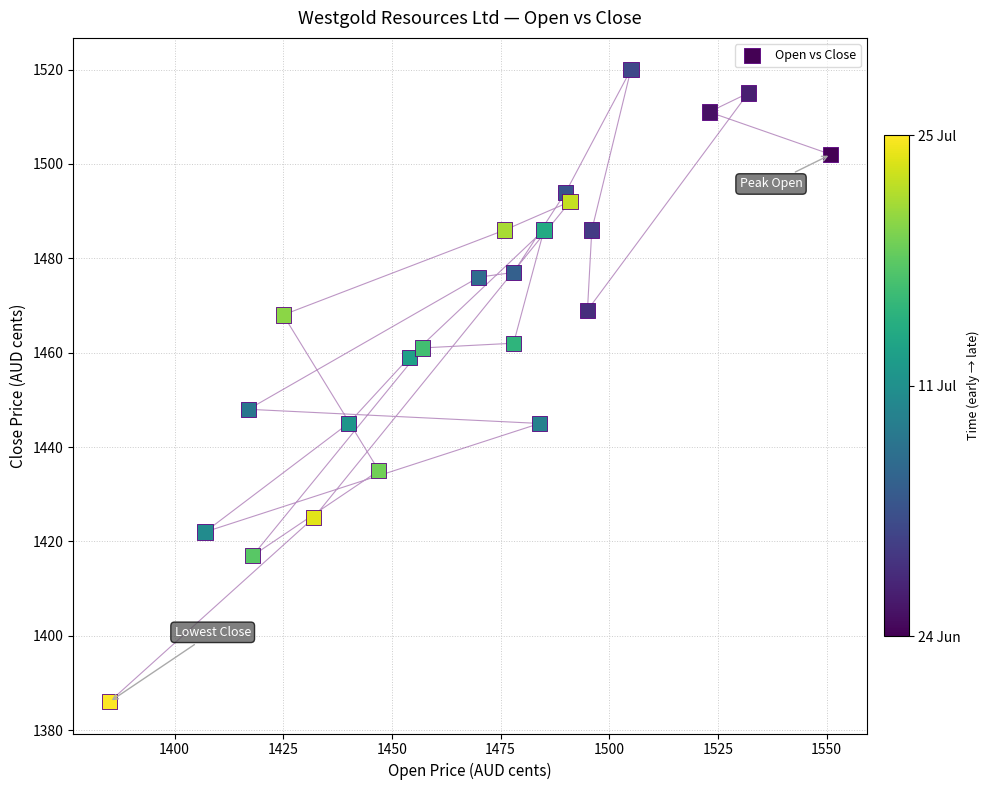

What is the range of X values (max minus min)?

166